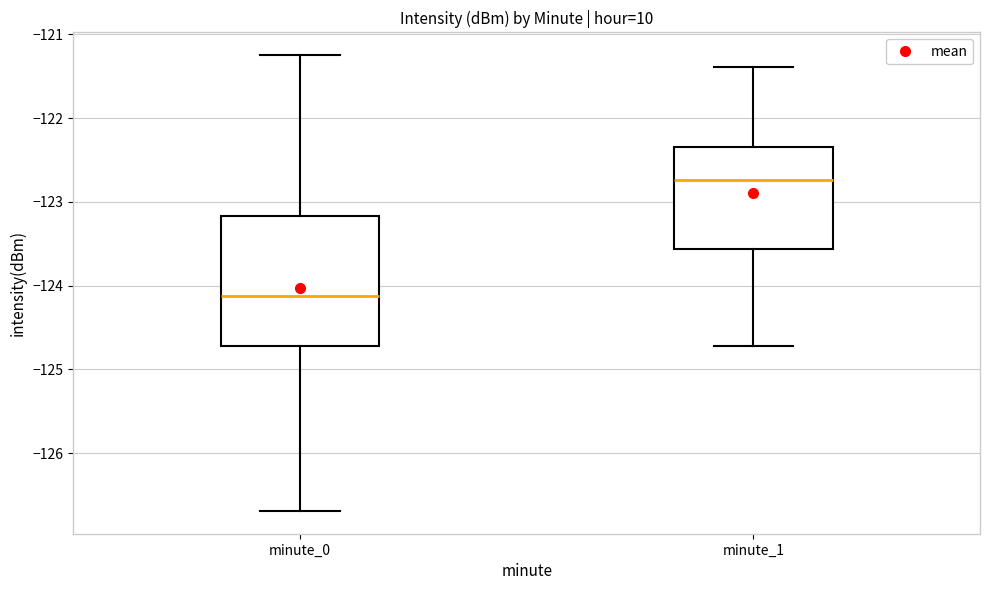

Which box's median line is the lowest?

minute_0